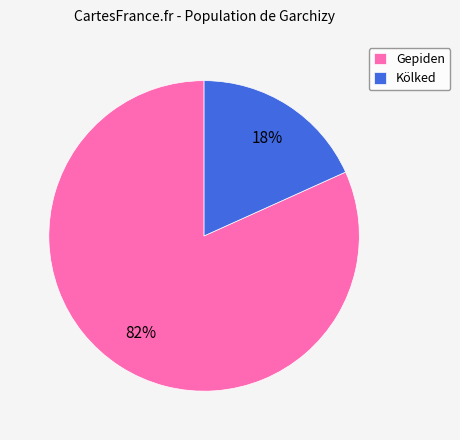

Does Gepiden account for over 50% of the chart?

Yes